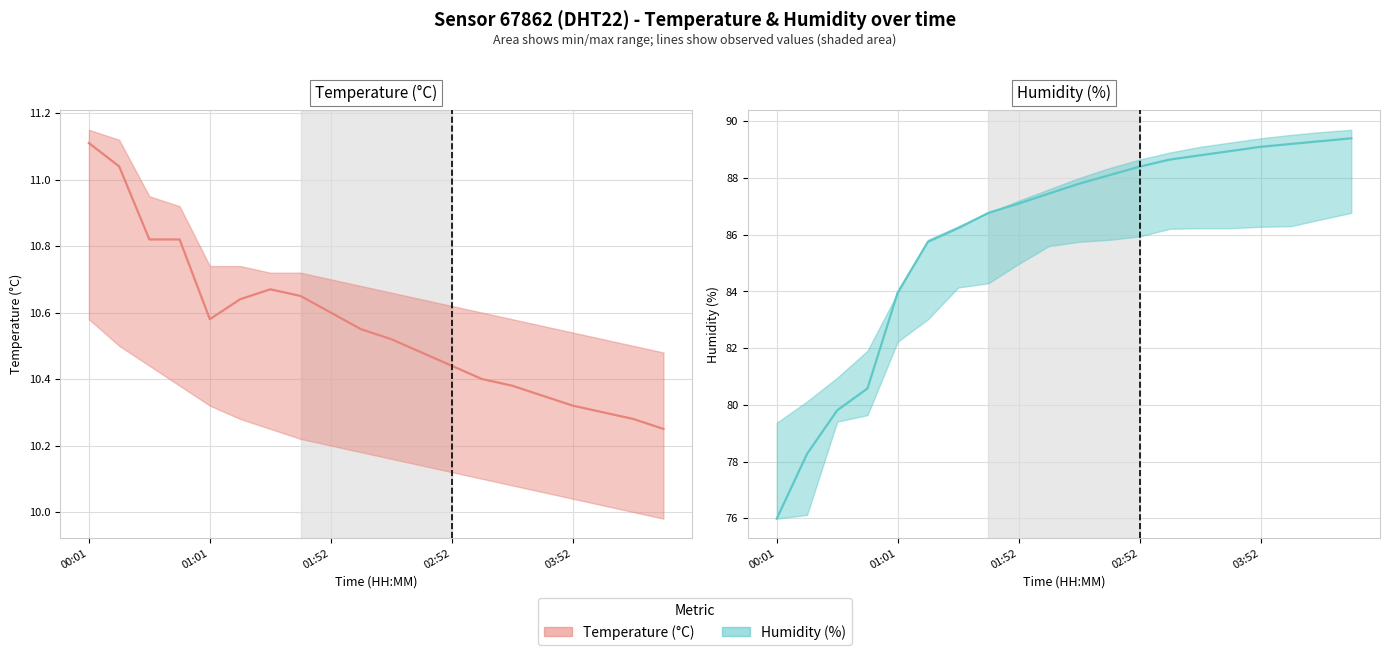

In Temperature (°C) (line), how many points are higher than both neighbors (excluding endpoints)?

1